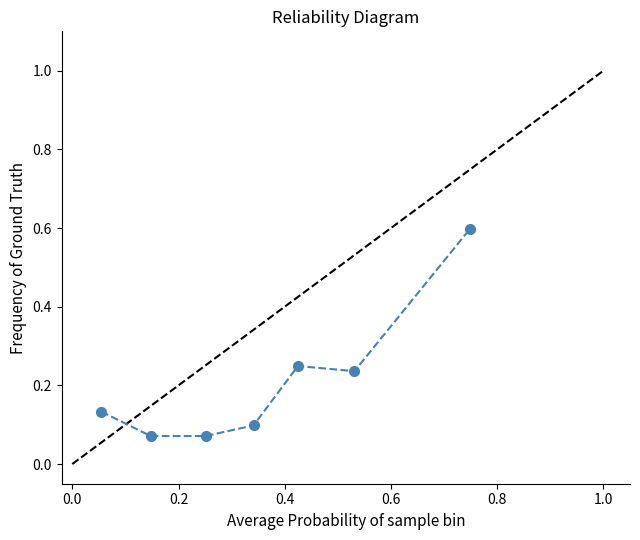

True or false: the data has more than 2 interior local peaks.

False